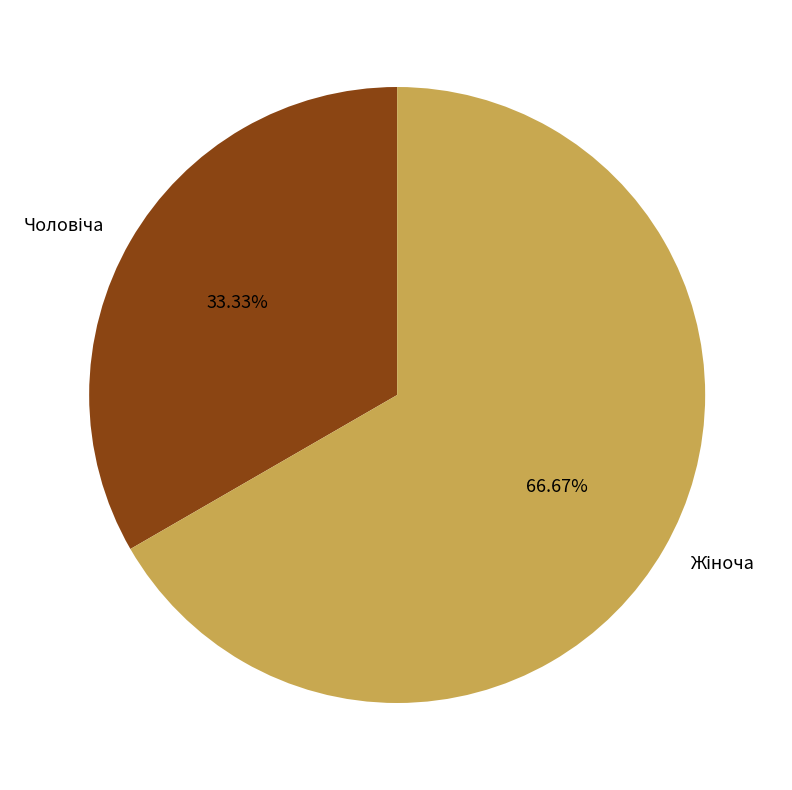

Does any single category account for the majority?

Yes